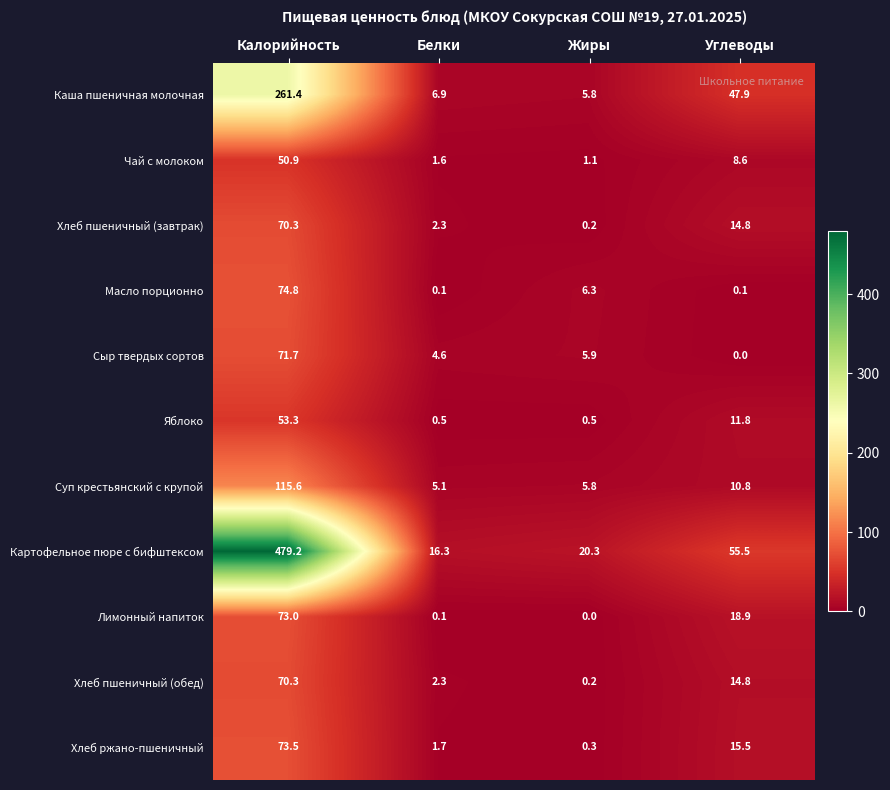

What value does the Хлеб ржано-пшеничный series have at Жиры?

0.3